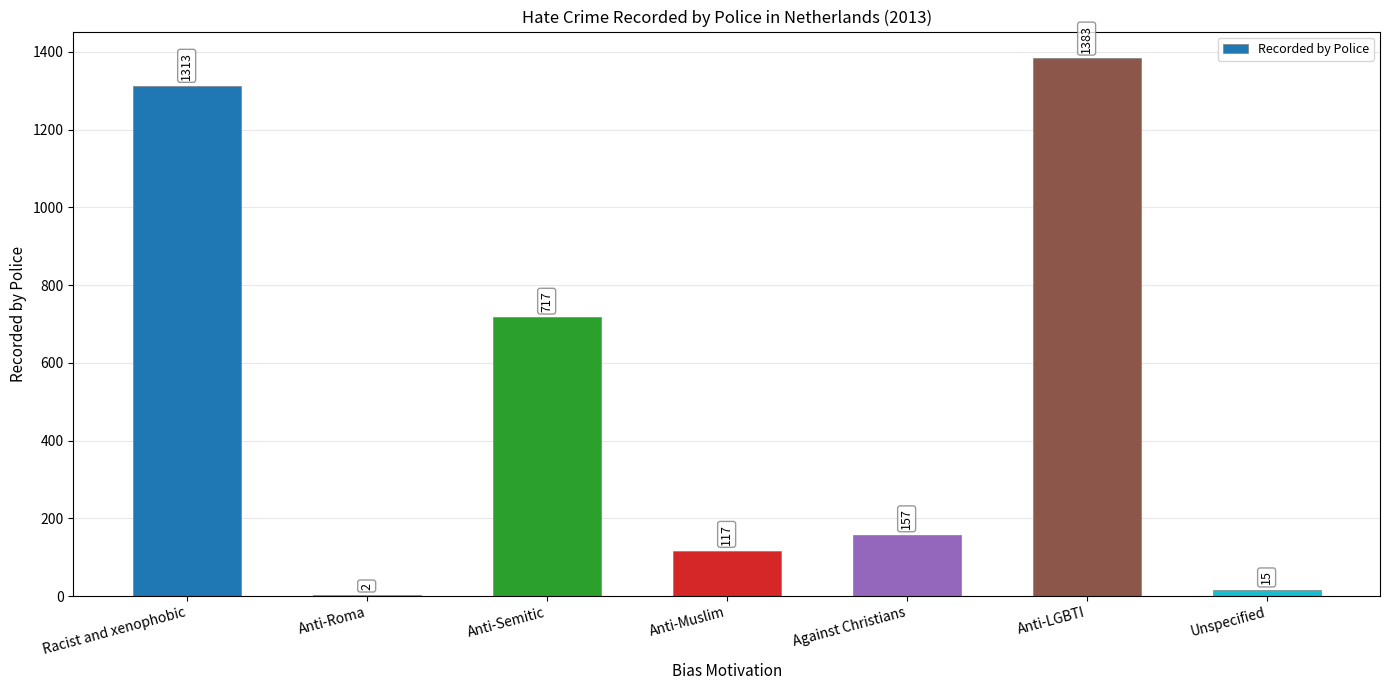

Is it true that the value at Anti-Roma is 2?

True